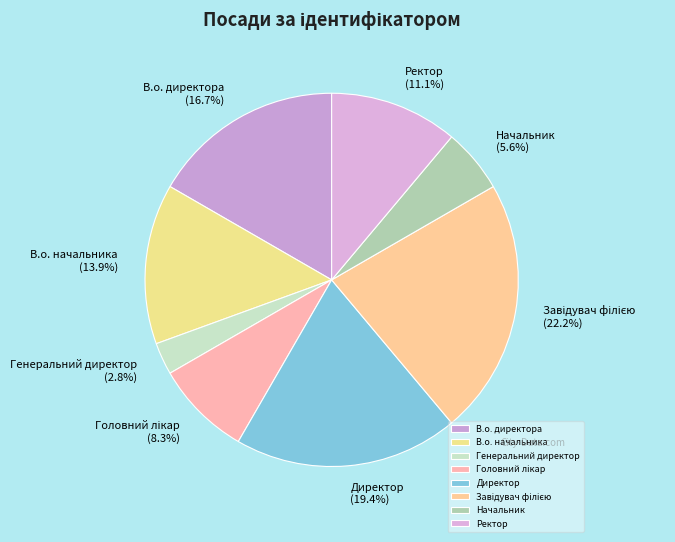

Combined, do Начальник and В.о. директора account for over 50%?

No